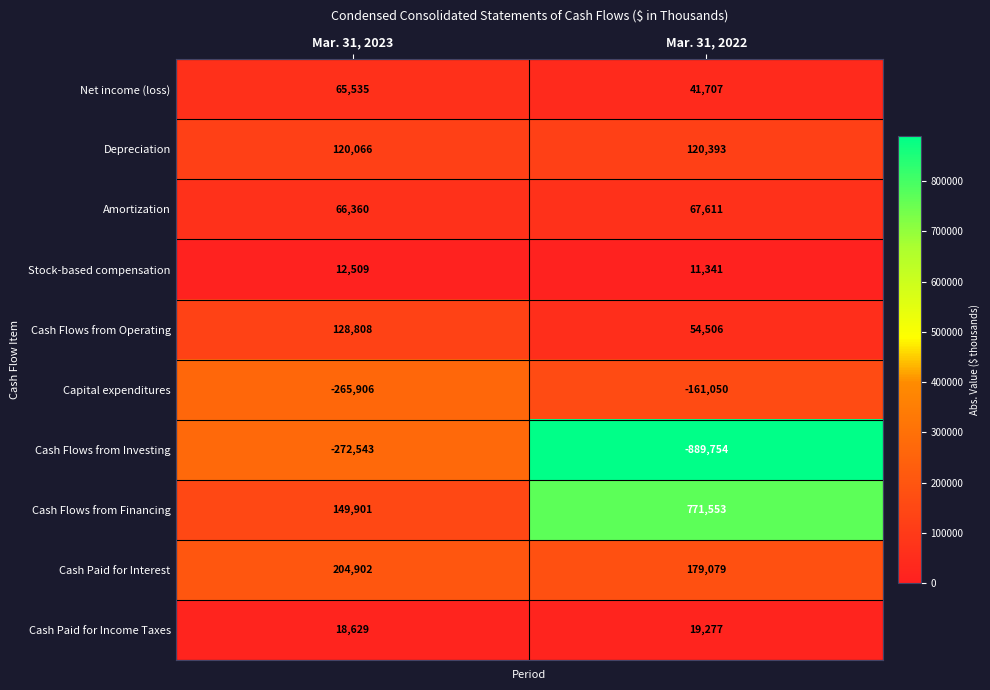

What is the sum of all Depreciation values?

240459